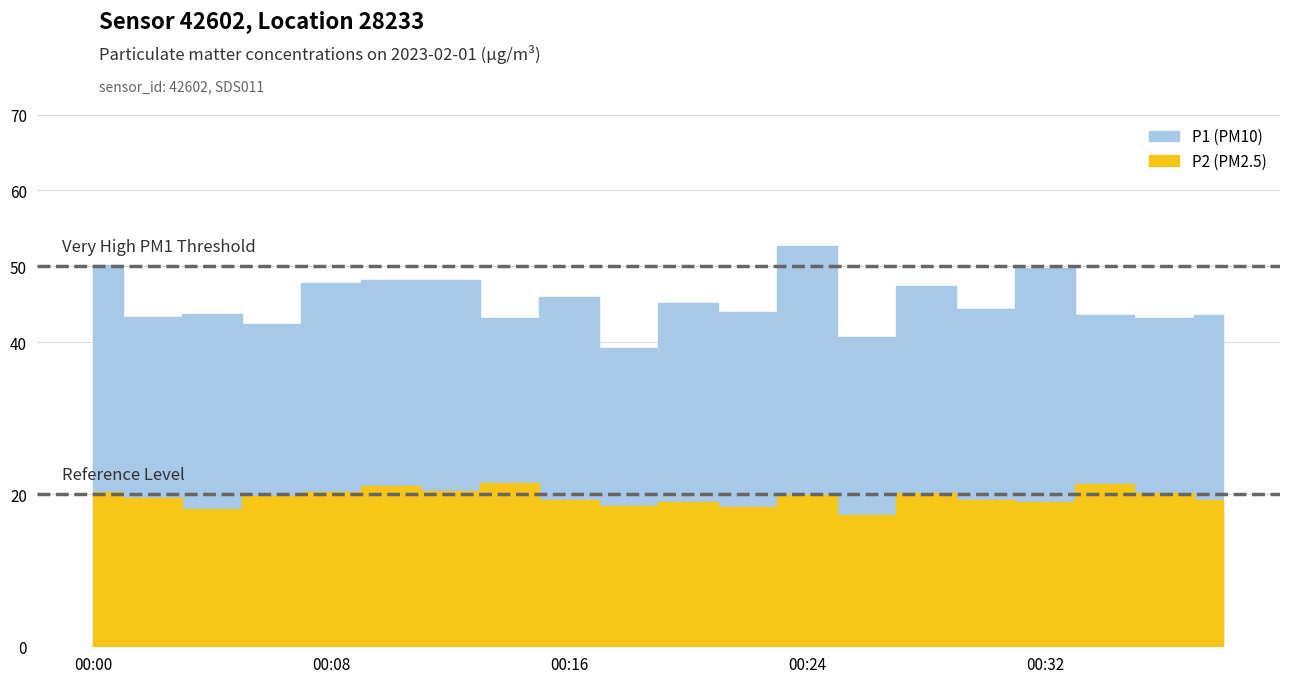

List the series in order of their overall mean, lowest first.

P2, P1